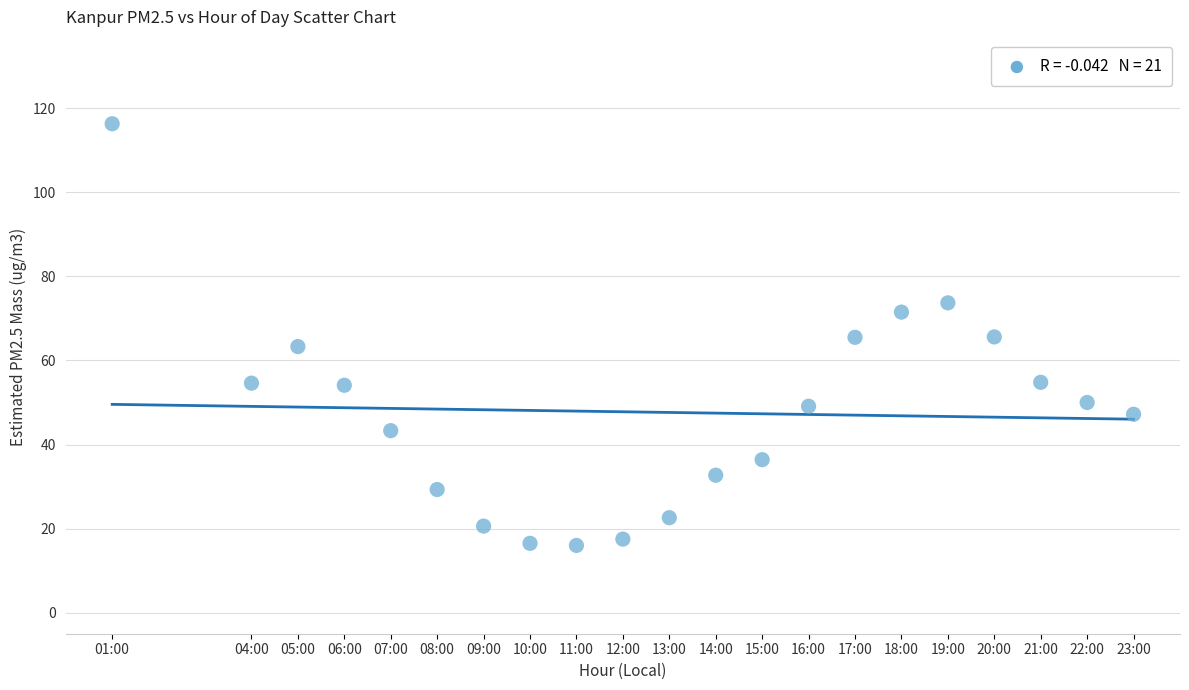

What is the range of X values (max minus min)?

22.0